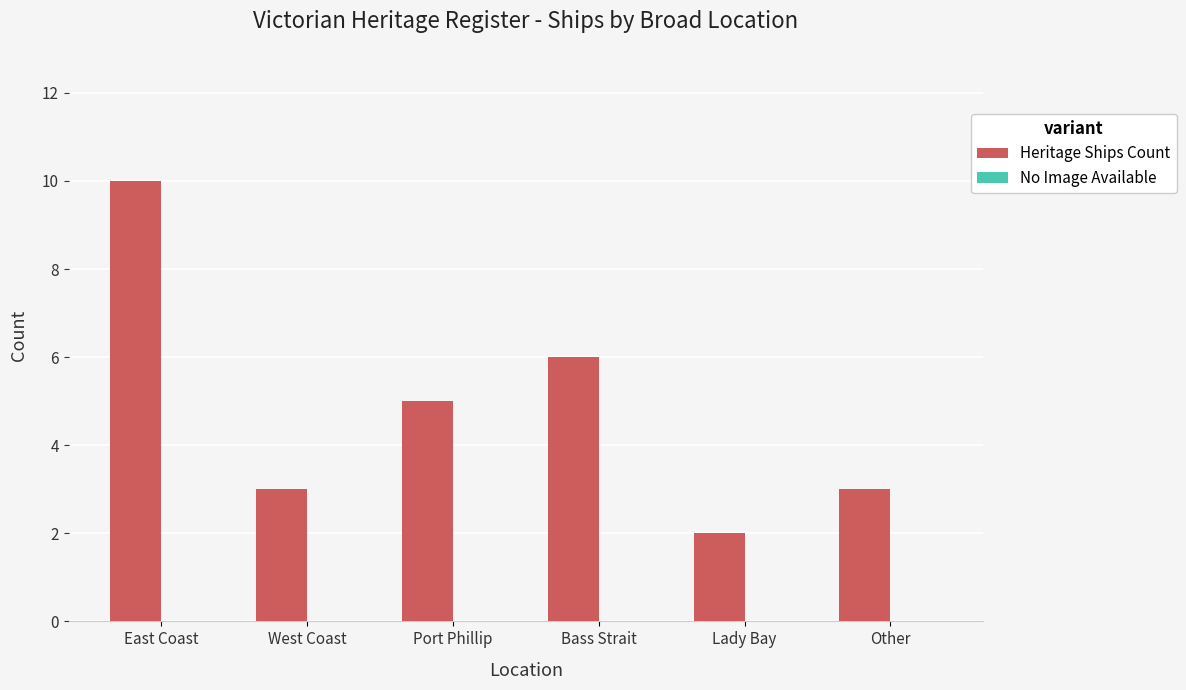

Between Bass Strait and Port Phillip, which is larger?

Bass Strait